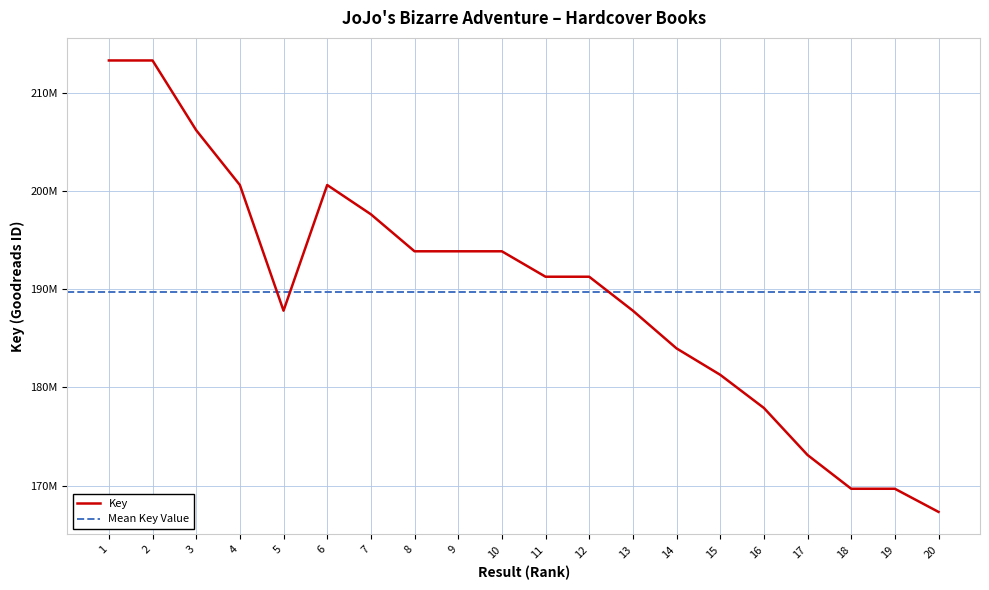

How many data points does each series have?

20